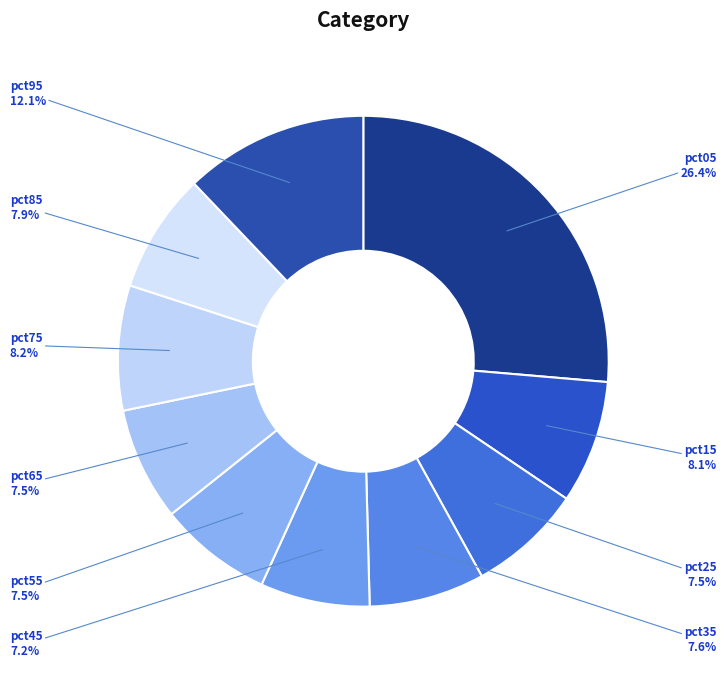

Is it true that pct95 is 6% of the pie?

False